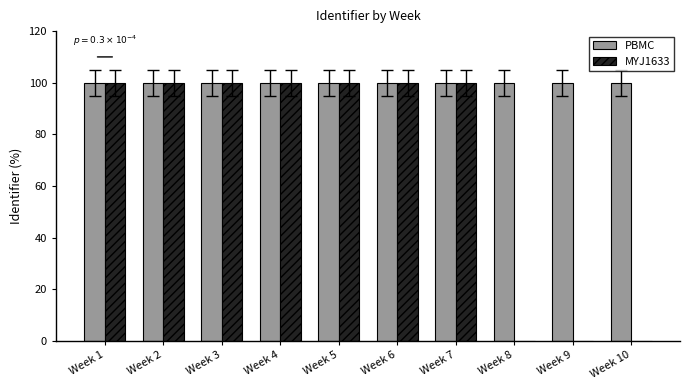

How many values in the MYJ1633 series exceed 99?

7